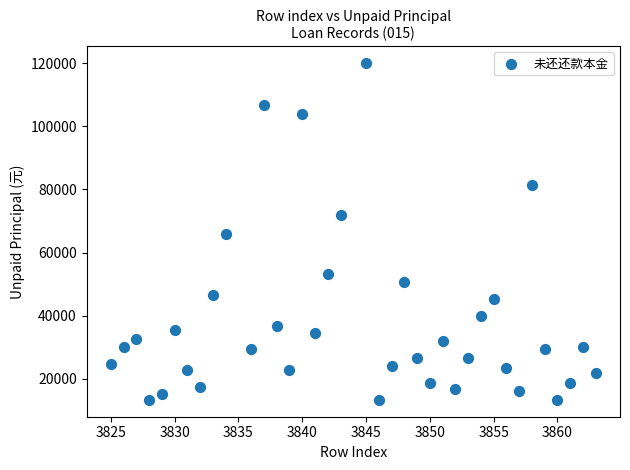

What is the range of X values (max minus min)?

38.0